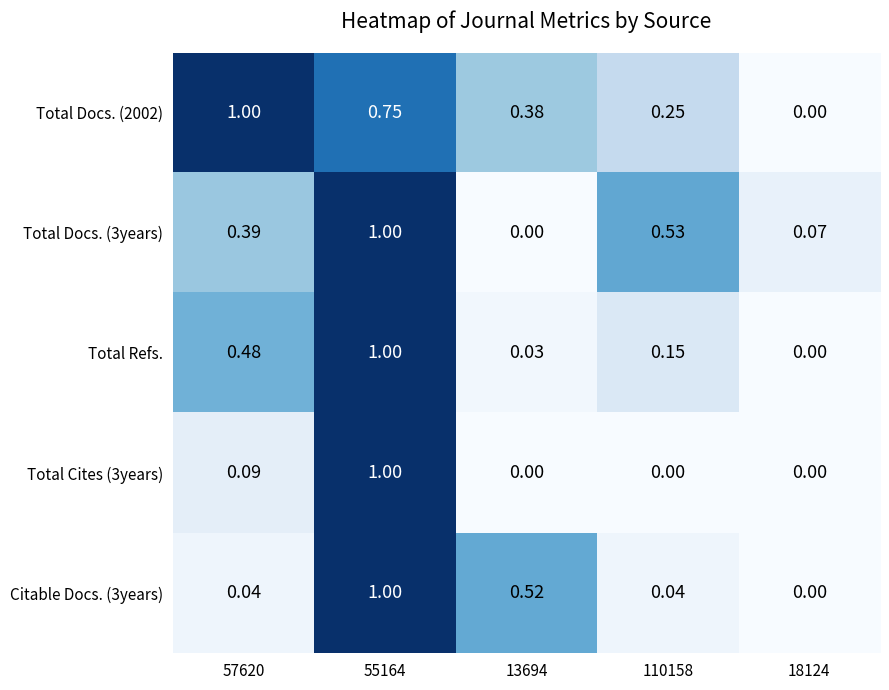

Between 55164 and 110158, which is larger?

55164